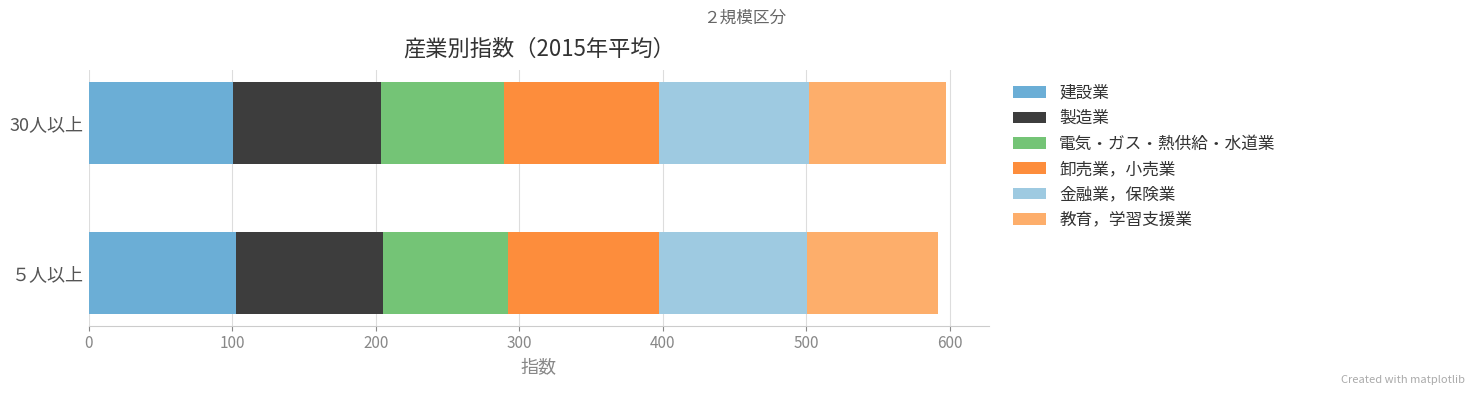

What is the highest value of the 建設業 series?

102.4